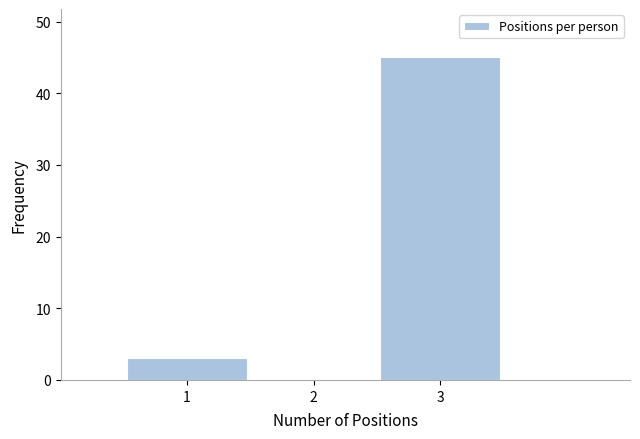

Reading left to right, list every bar in this chart as the range it spans on the x-axis followed by its height. The values are not printed on the chart, so give them approximately, as read against the axis.

0.5 to 1.5: 3
1.5 to 2.5: 0
2.5 to 3.5: 45